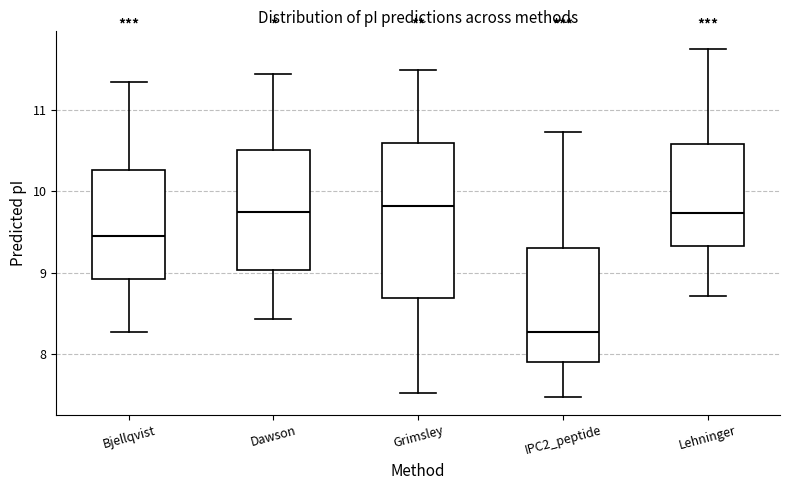

Comparing the boxes themselves (not the whiskers), which one is the tallest?

Grimsley